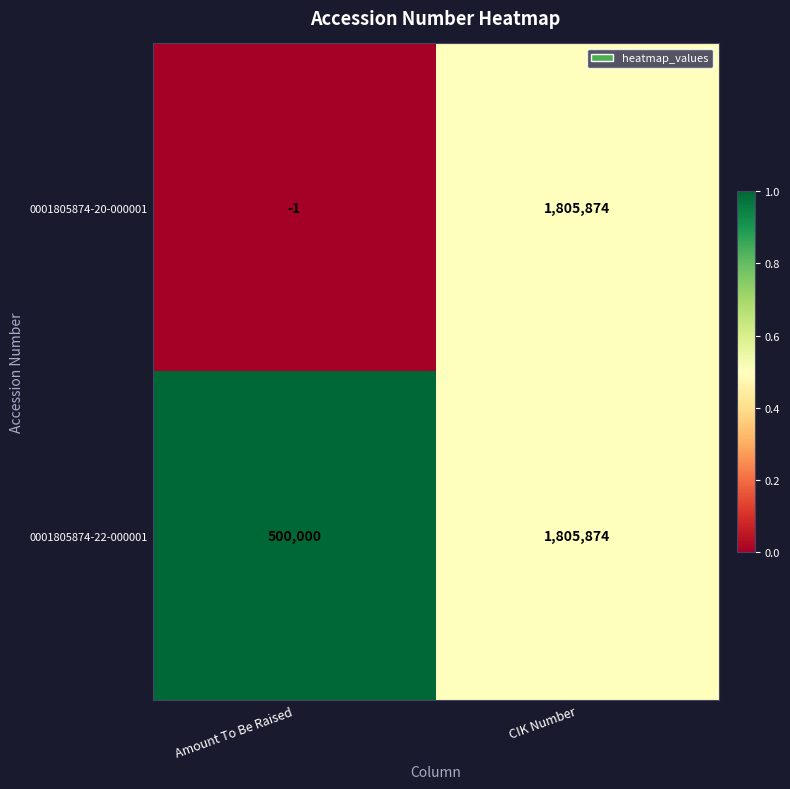

At how many categories does at least one series exceed 0?

2